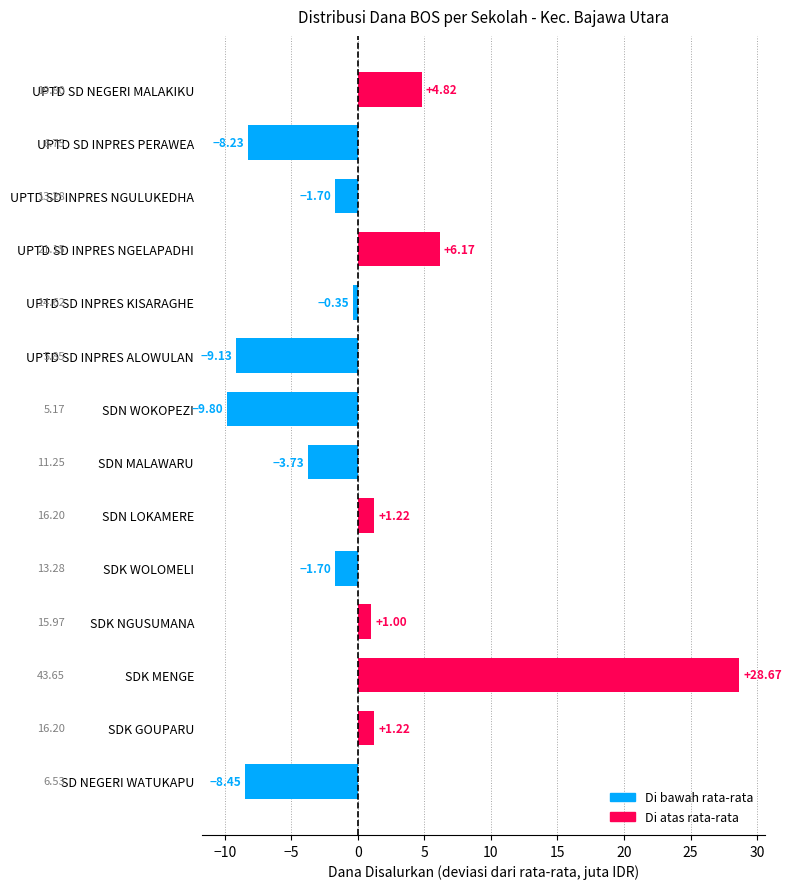

Which label corresponds to the smallest value in the chart?

SDN WOKOPEZI